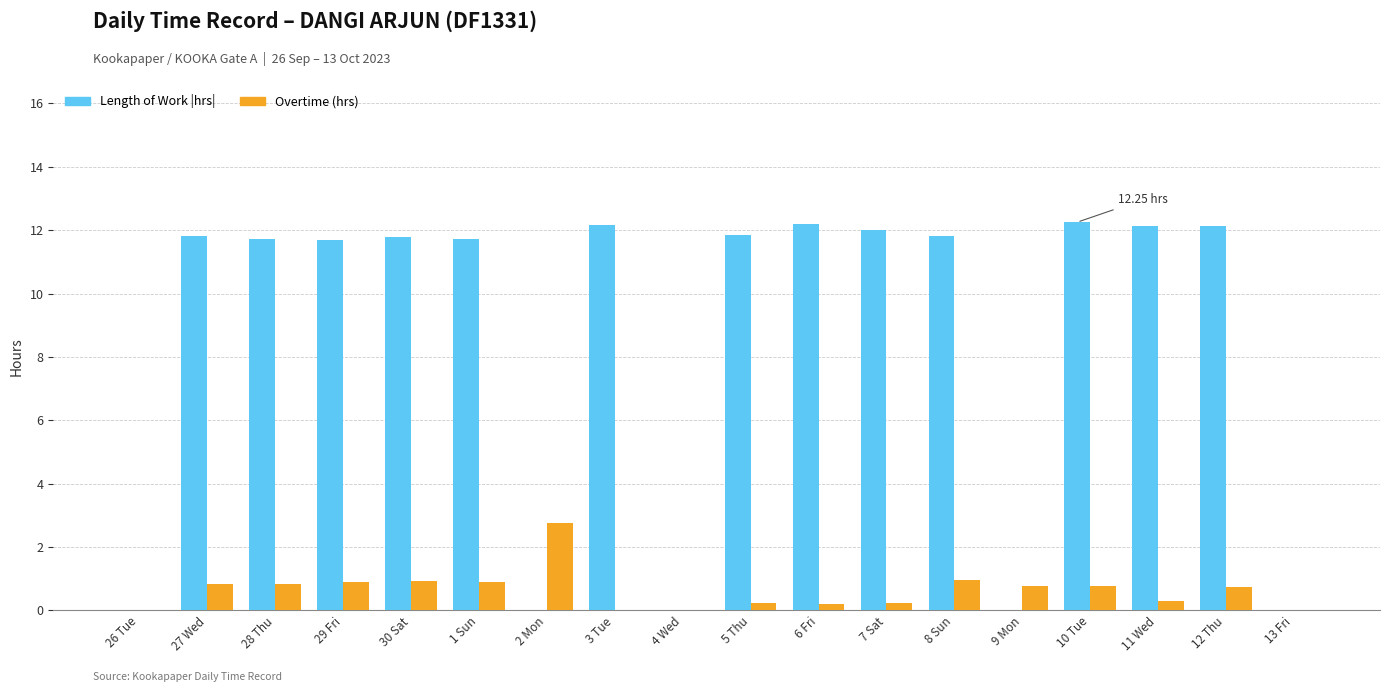

What is the total value across all series at 30 Sat?

12.7